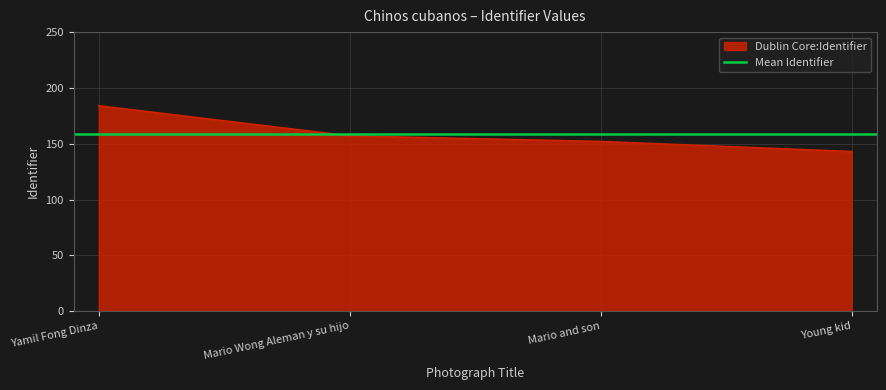

True or false: the data shows 152 at Mario and son.

True